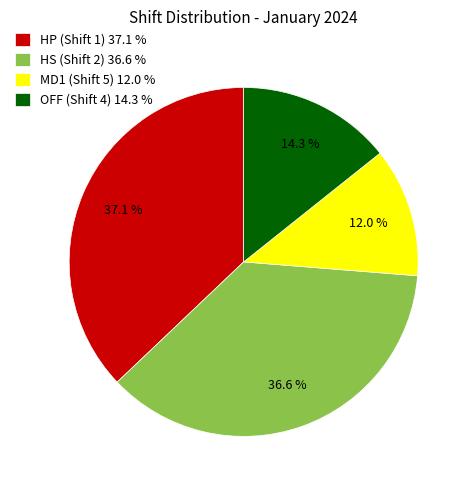

Count the number of slices in the pie.

4